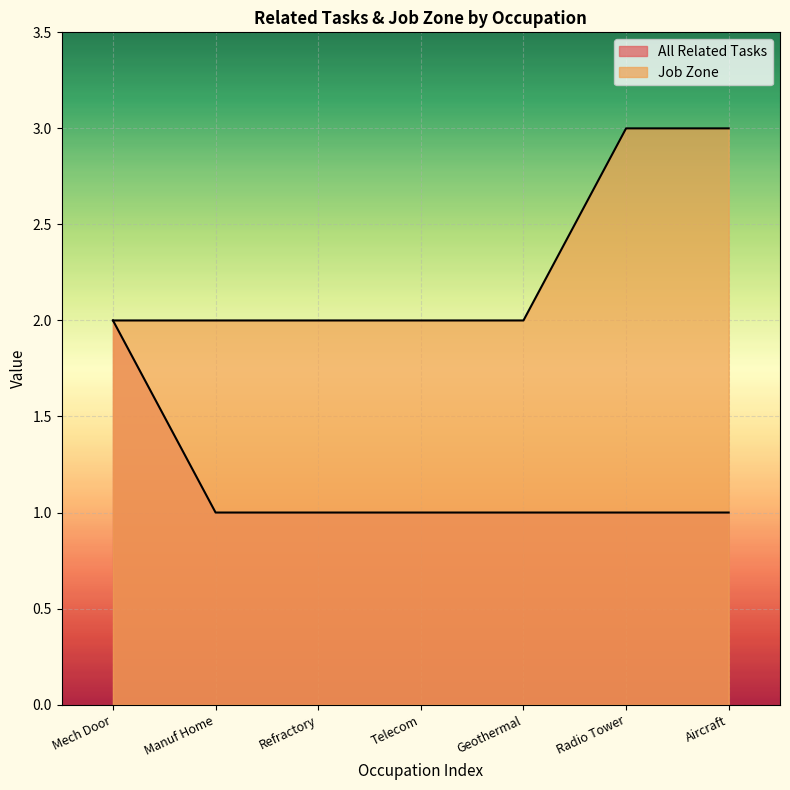

Which series has the largest total across all categories?

Job Zone